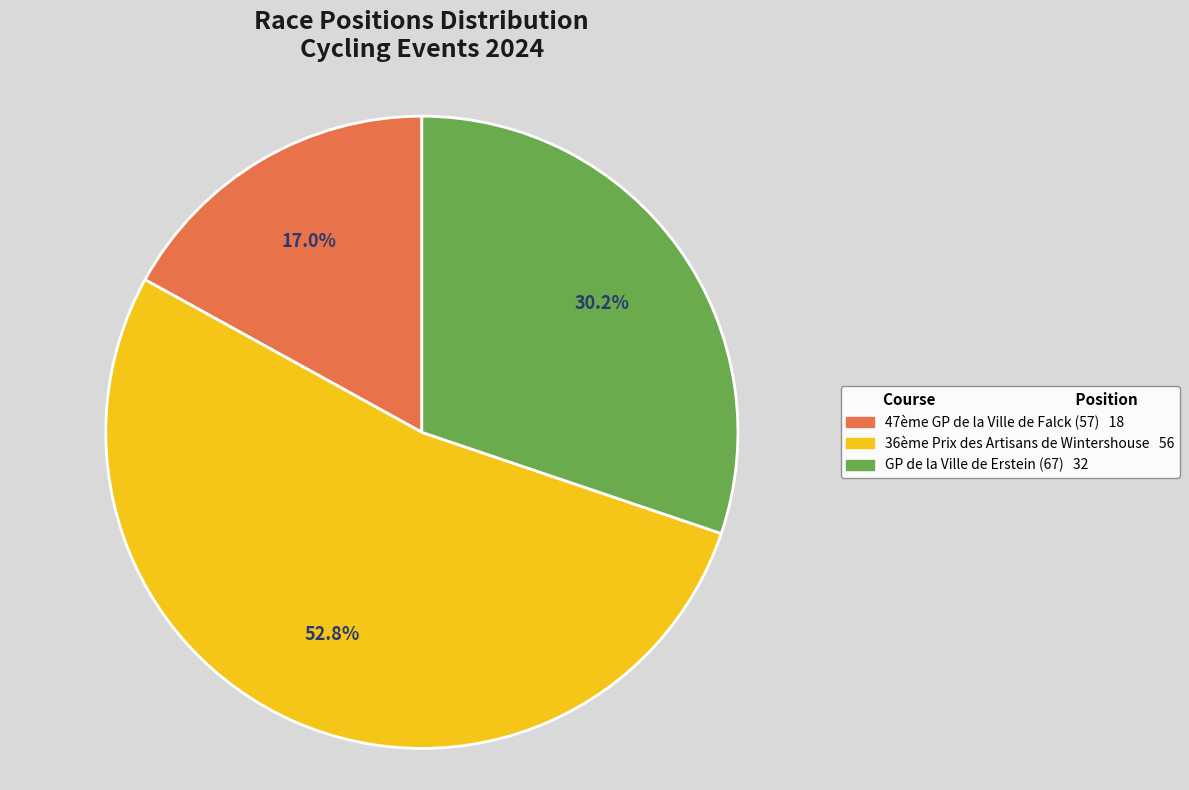

What is the largest slice in the pie chart?

36ème Prix des Artisans de Wintershouse